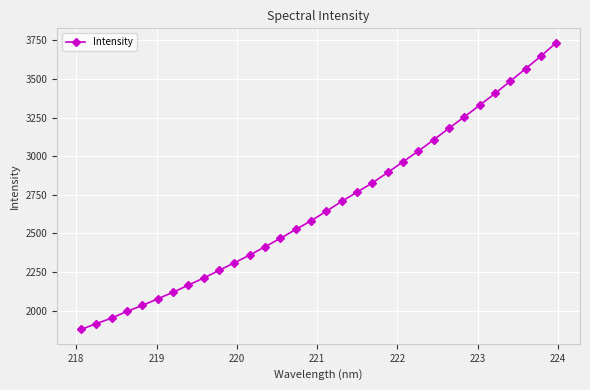

What is the difference between the maximum and minimum values?

1856.0